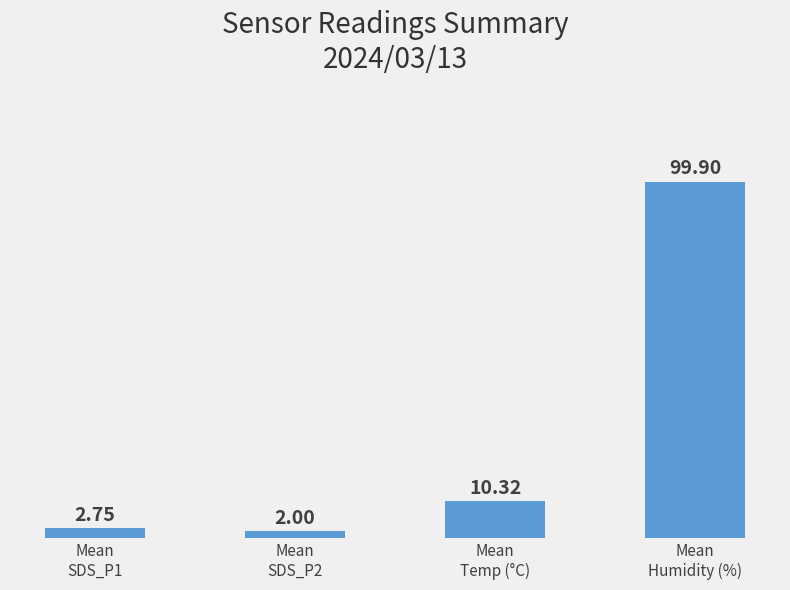

What is the average value?

28.7